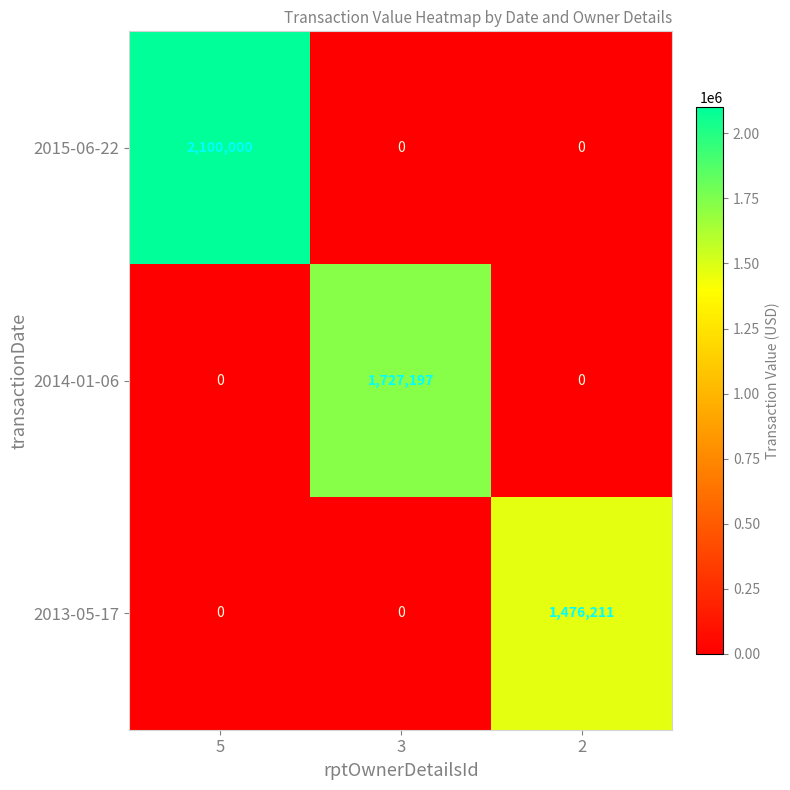

Rank the series by their maximum value, from highest to lowest.

2015-06-22, 2014-01-06, 2013-05-17